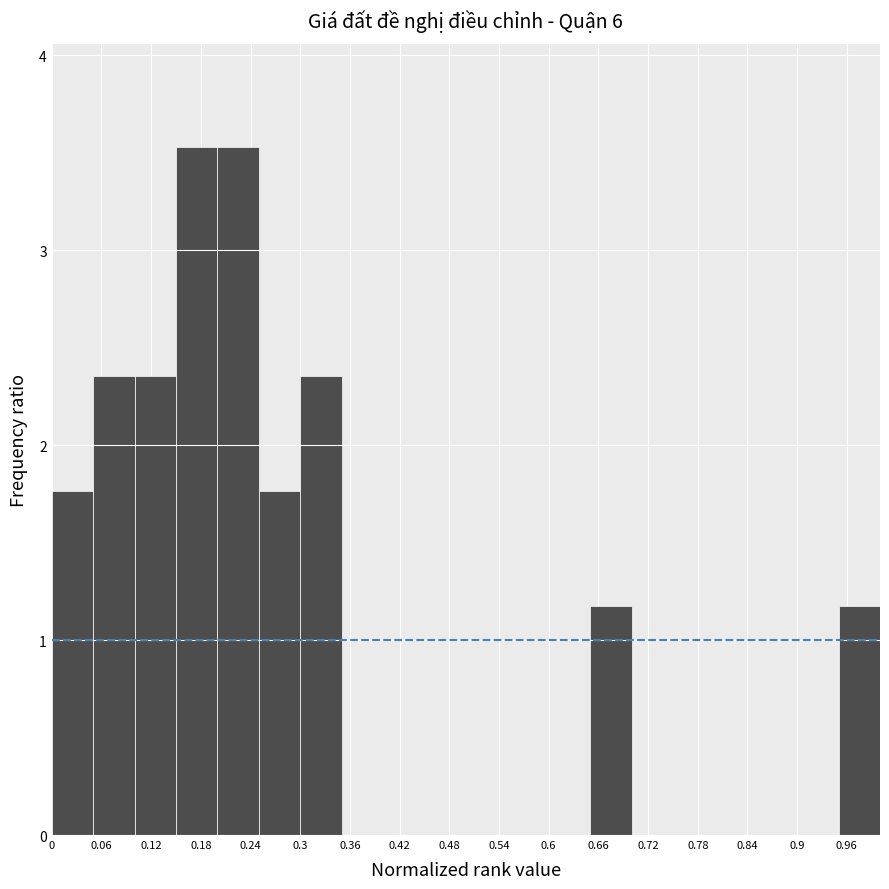

How tall is the bar that spans 0.95 to 1.00 on the x-axis? The values are not printed on the chart, so give them approximately, as read against the axis.

1.2